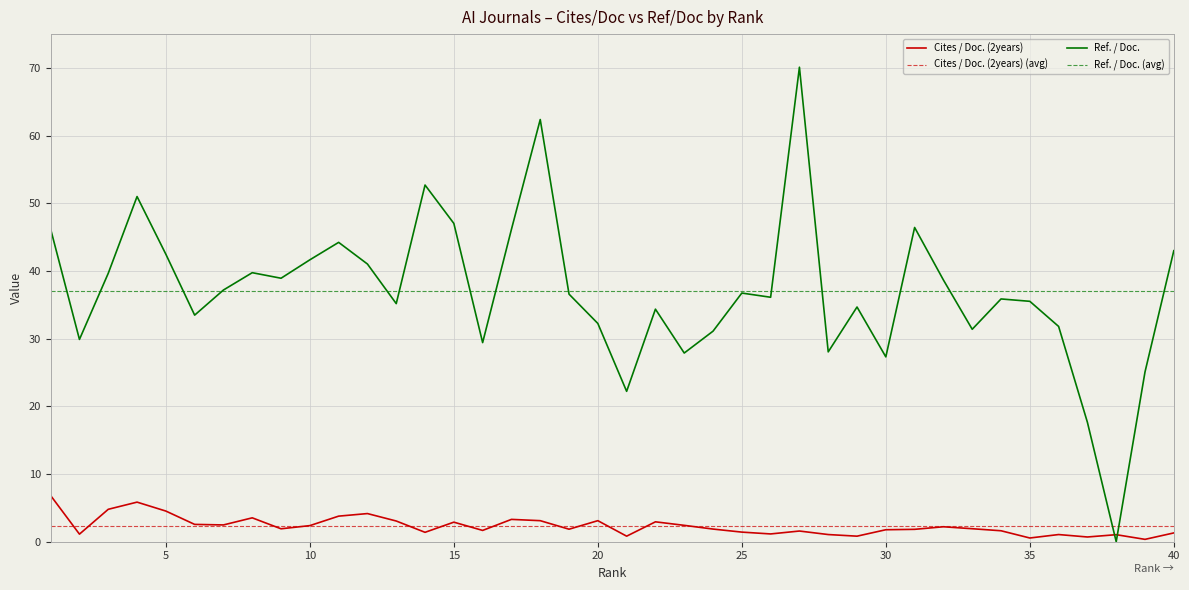

Which series has the largest range (max minus min)?

Ref. / Doc.